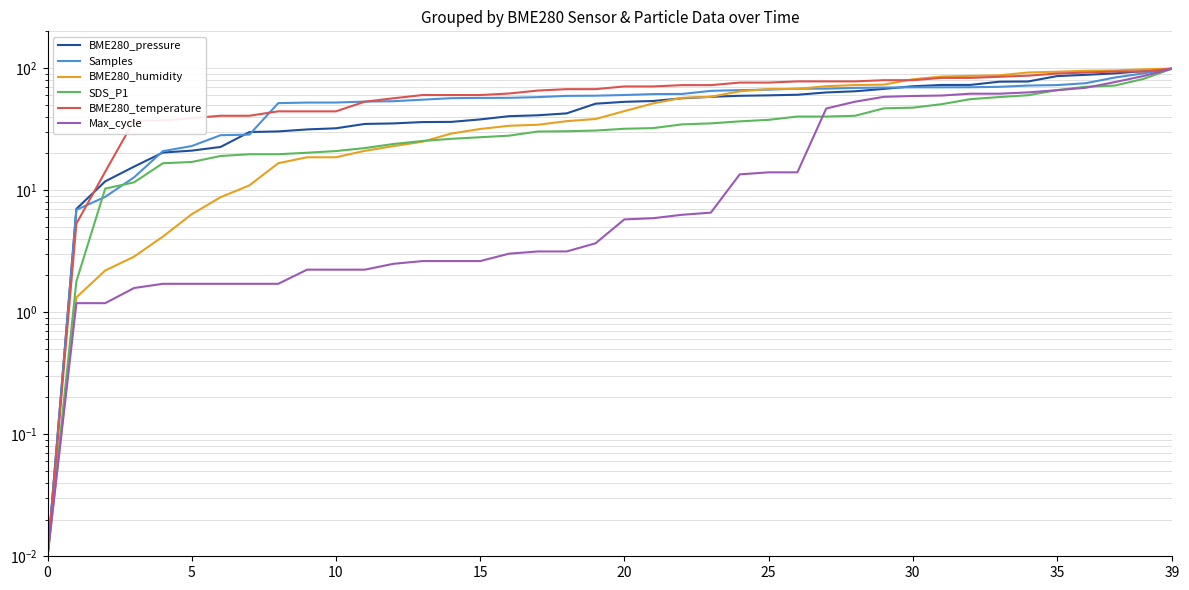

What value does the BME280_humidity series have at 34?

92.0